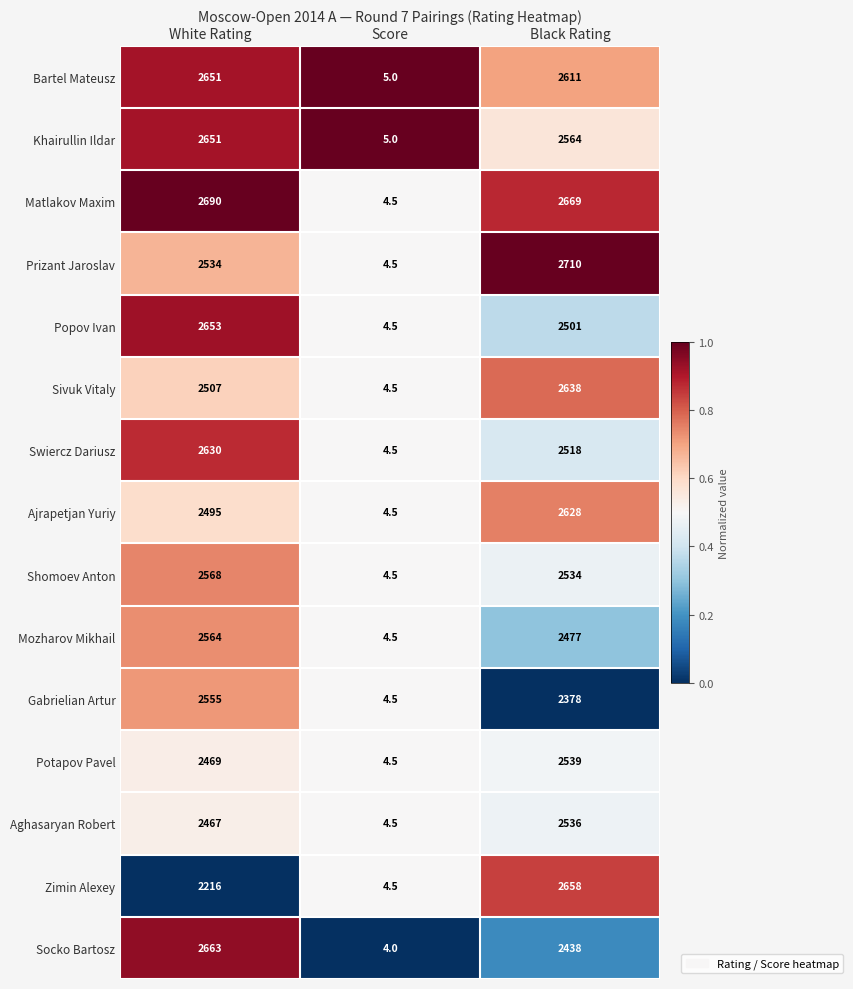

How many series are shown in this chart?

15